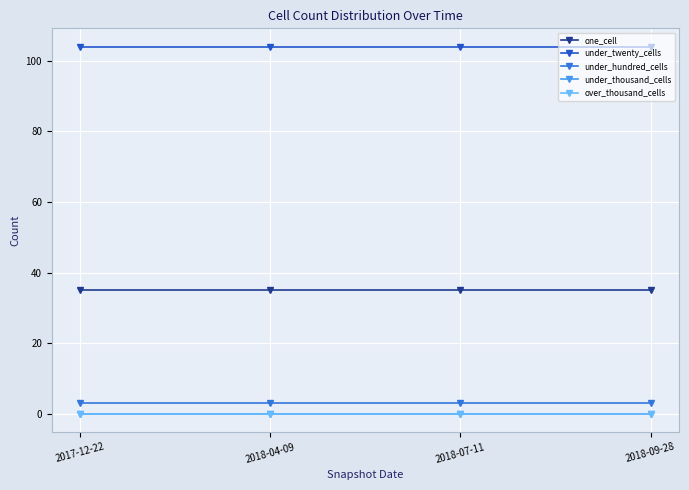

Is this an area chart (filled region under the line)?

No